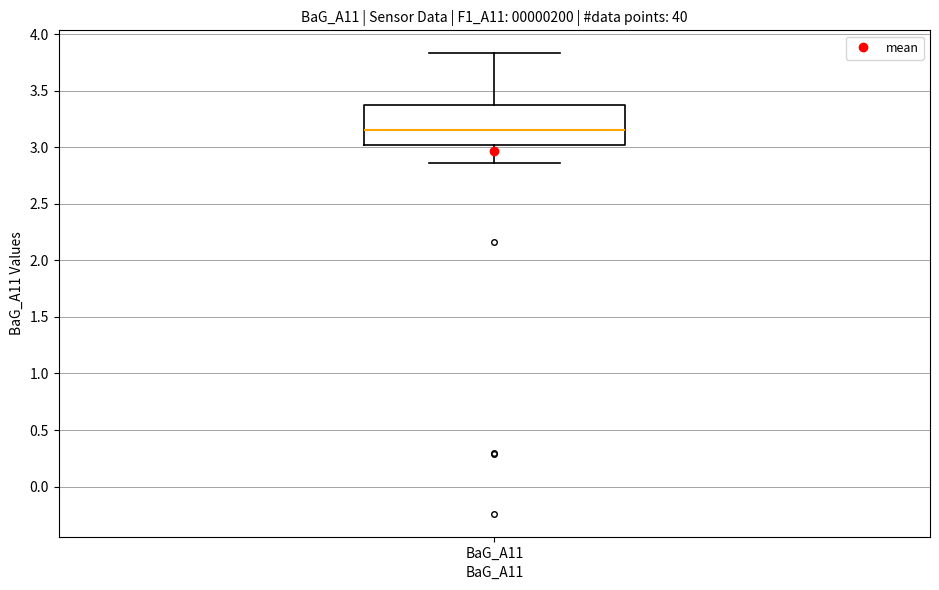

Where does the lower whisker of the box for BaG_A11 end on the y-axis? The values are not printed on the chart, so give them approximately, as read against the axis.

2.85